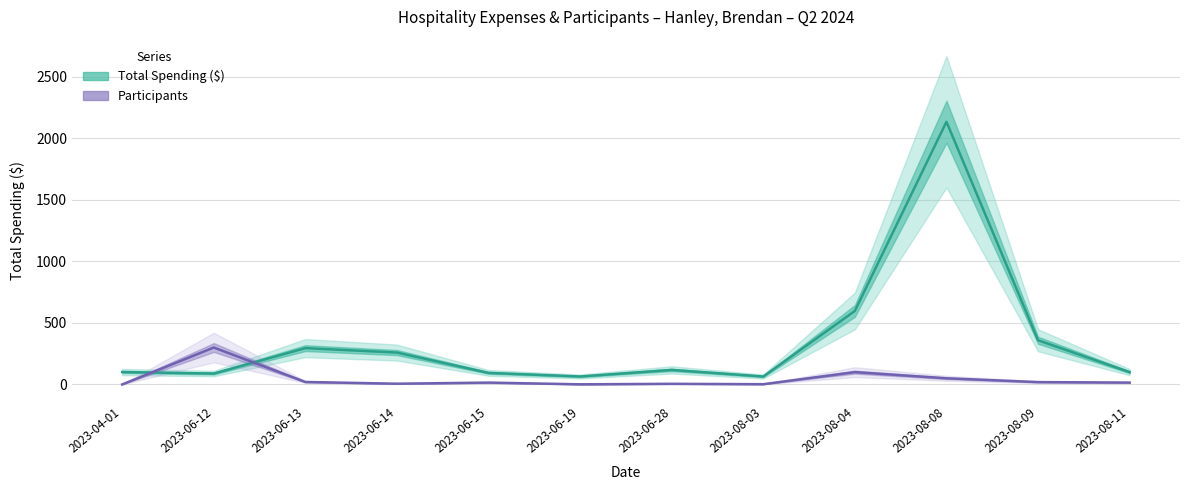

Does the chart have visible grid lines?

Yes